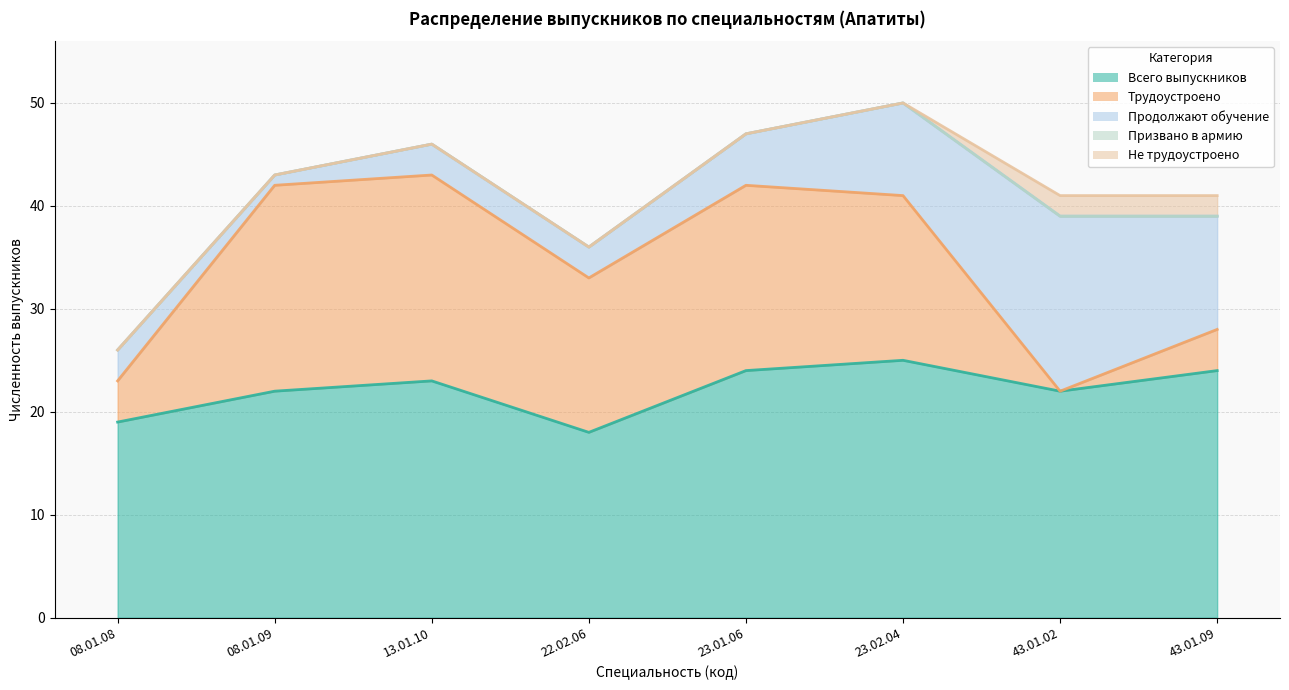

What is the total value across all series at 13.01.10?

46